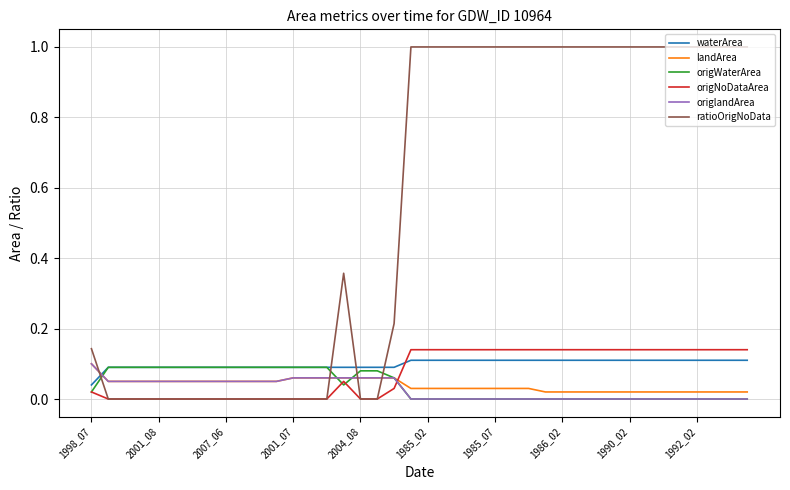

What is the maximum value for ratioOrigNoData?

1.0